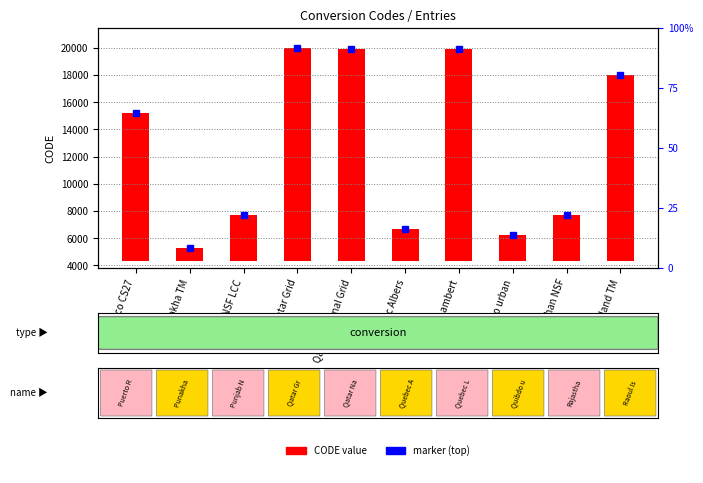

What is the sum of the values at Qatar National Grid and Raoul Island TM?

29256